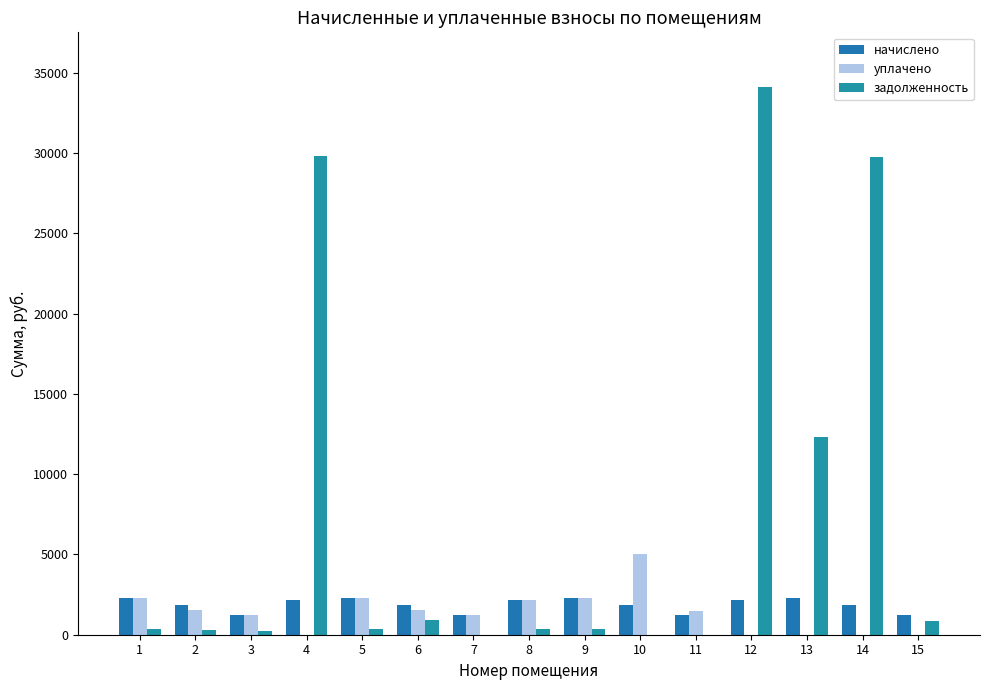

How many categories are shown in the chart?

15